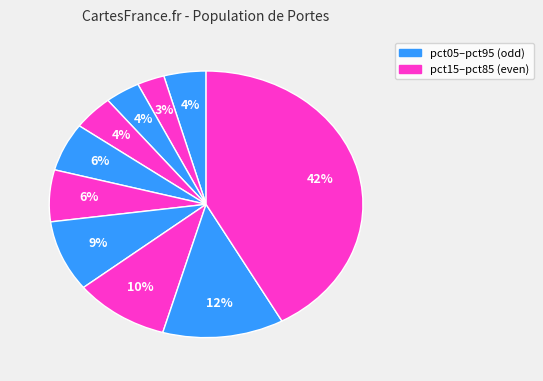

How many slices are in this pie chart?

10